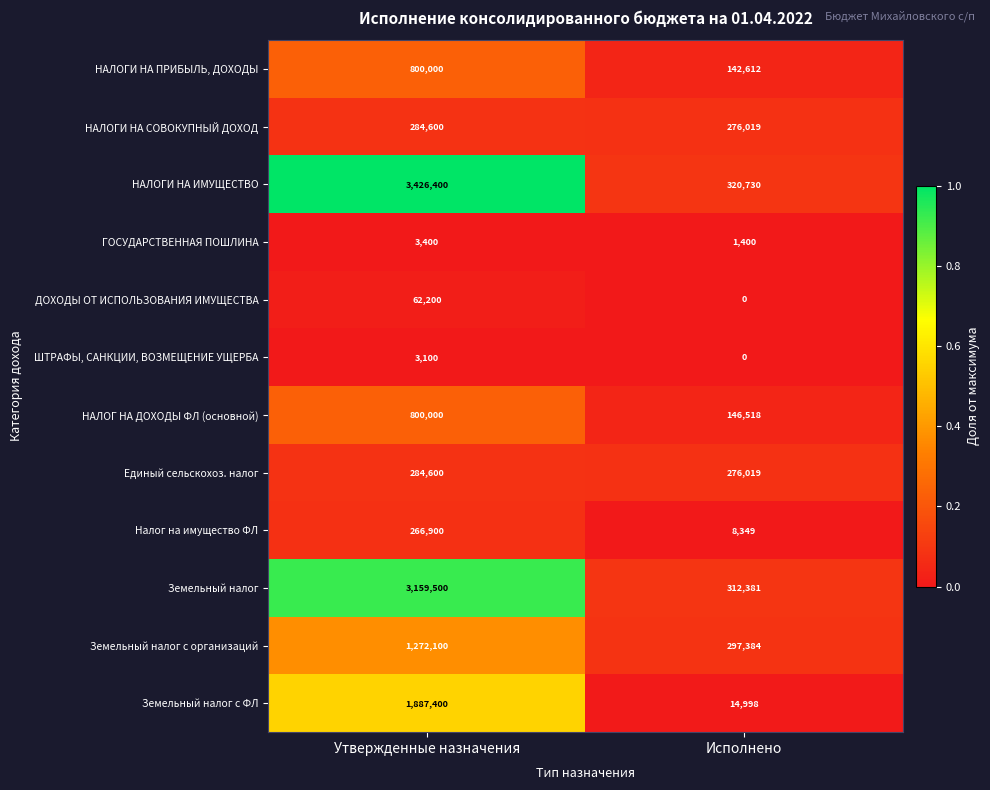

What is the sum of all ШТРАФЫ, САНКЦИИ, ВОЗМЕЩЕНИЕ УЩЕРБА values?

3100